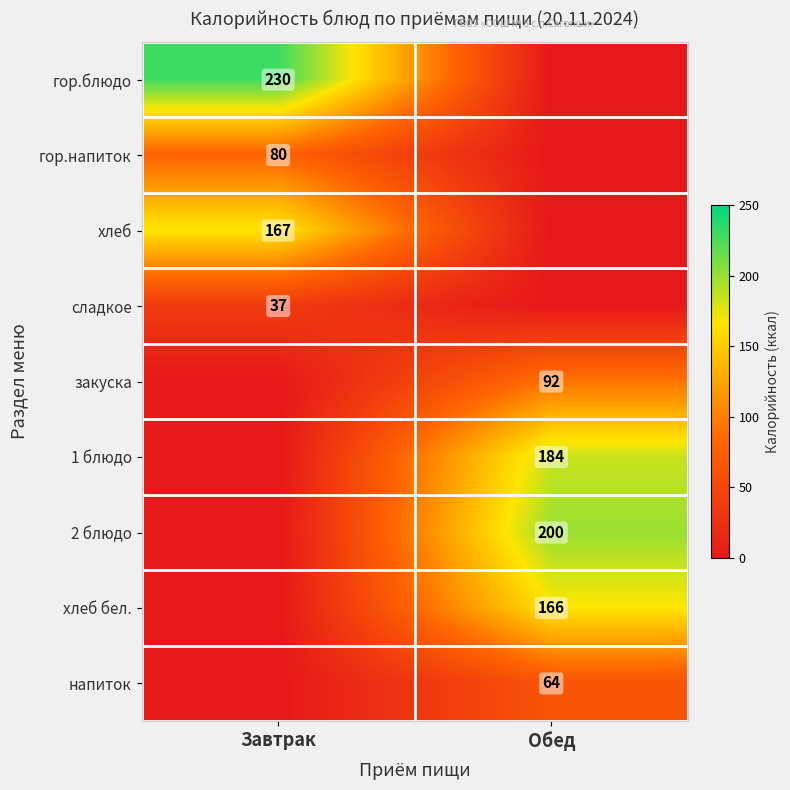

At which category does the chart reach its peak across all series?

Завтрак